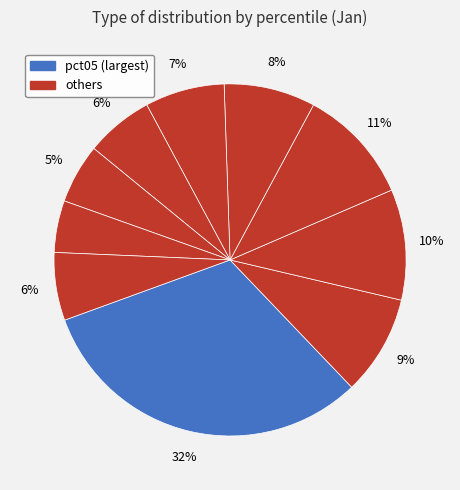

Which slice is the largest?

pct05